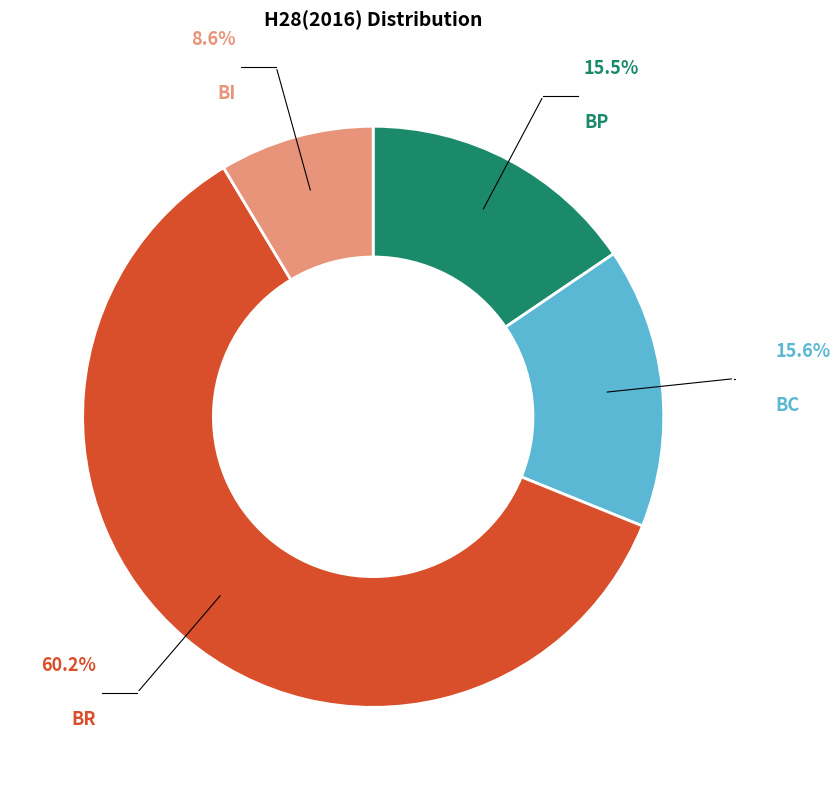

Is there a majority slice in this chart?

Yes